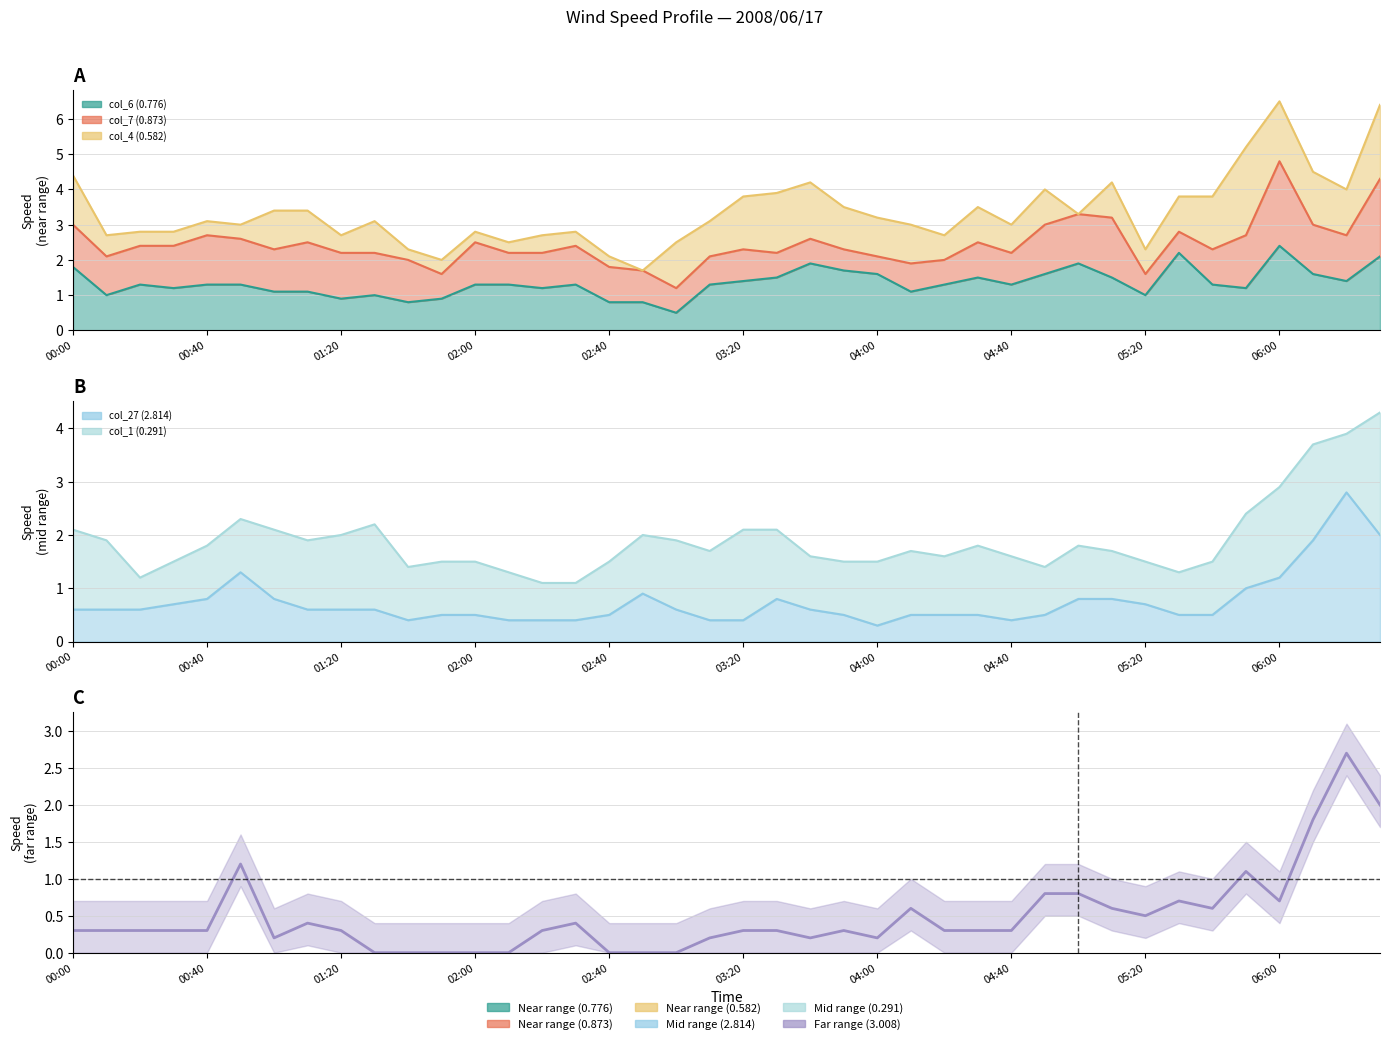

The value at 37 is 1.8. True or false?

True